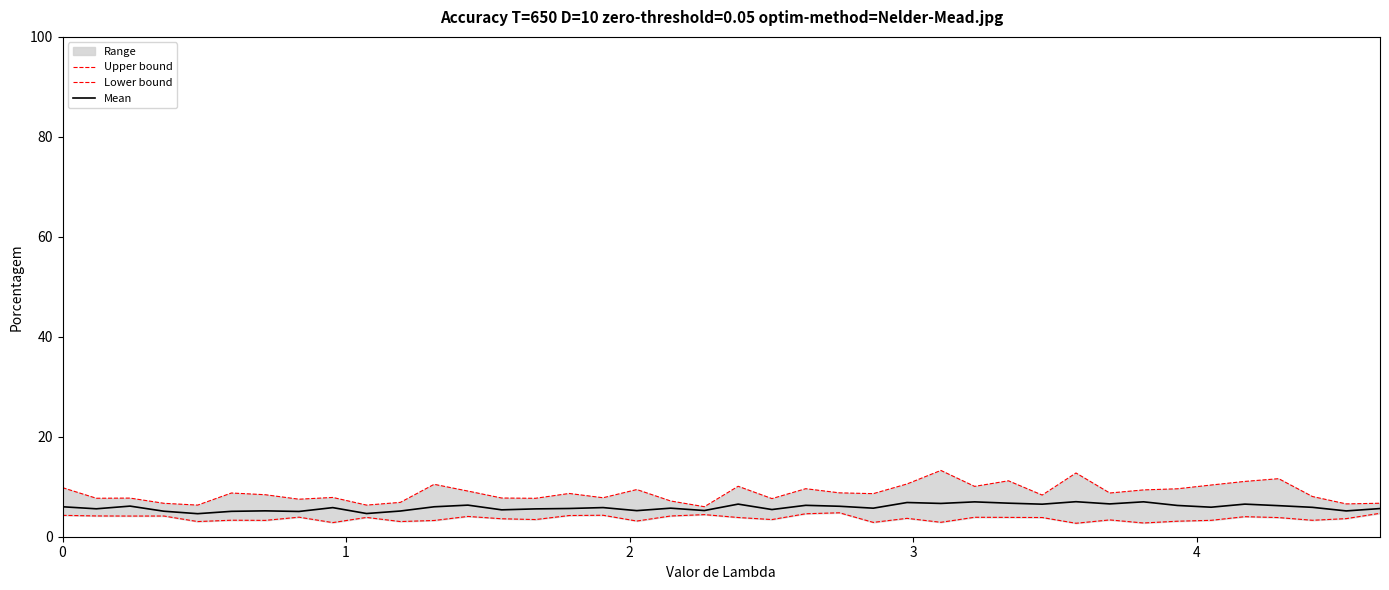

How many lines are shown in the chart?

3